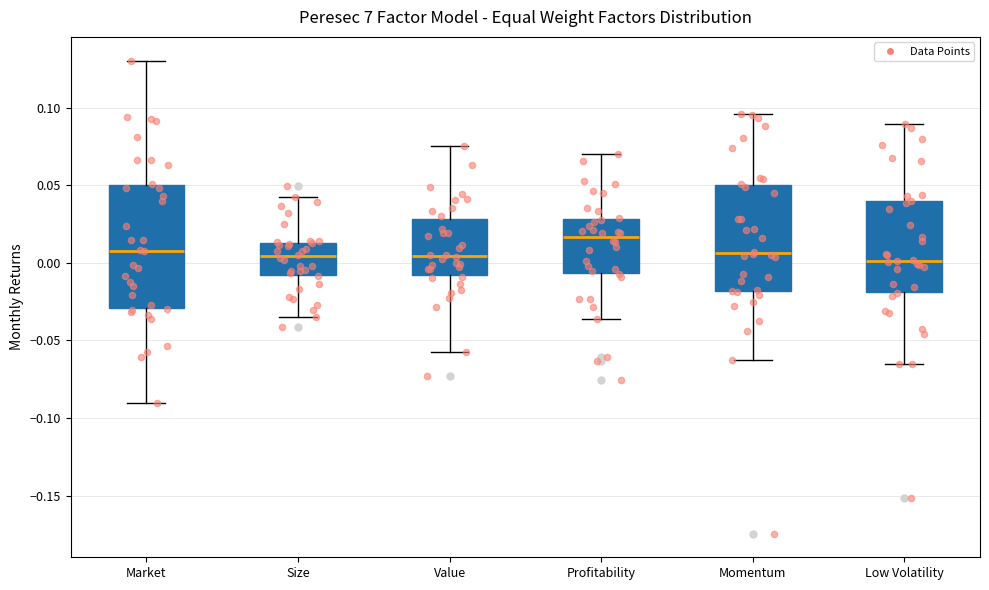

Which box has the highest median line?

Profitability